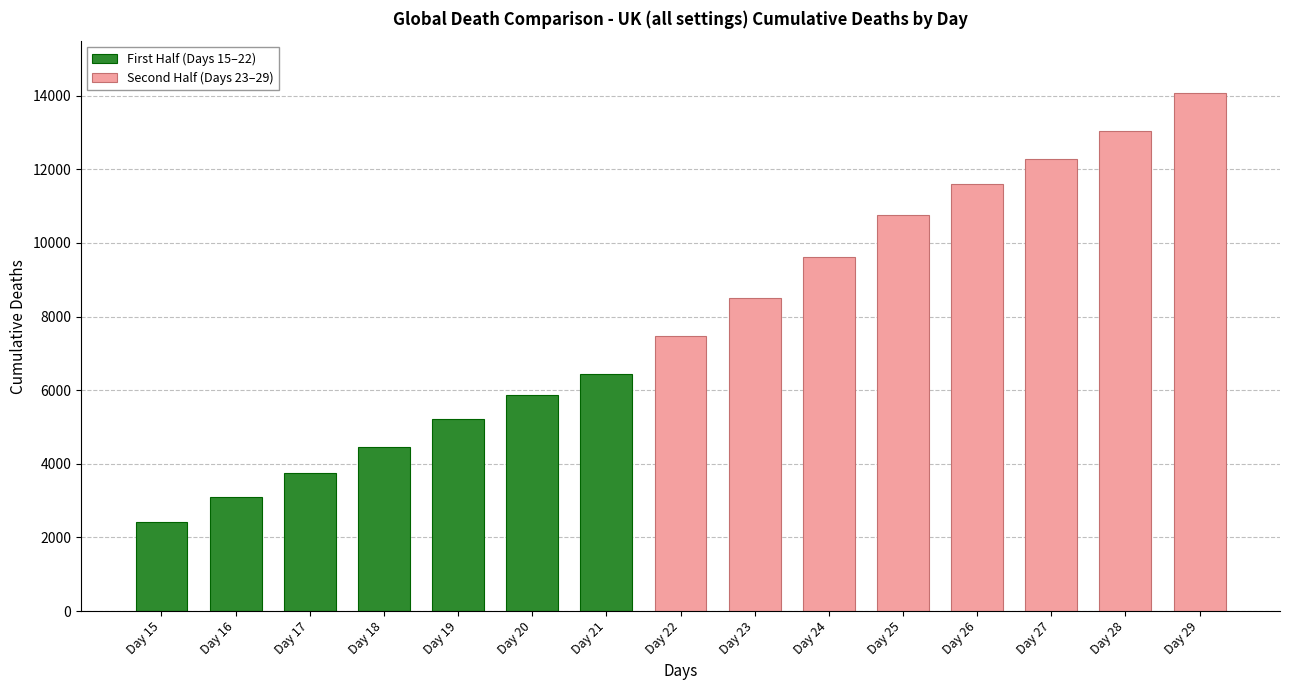

How many data points are less than 7471?

7